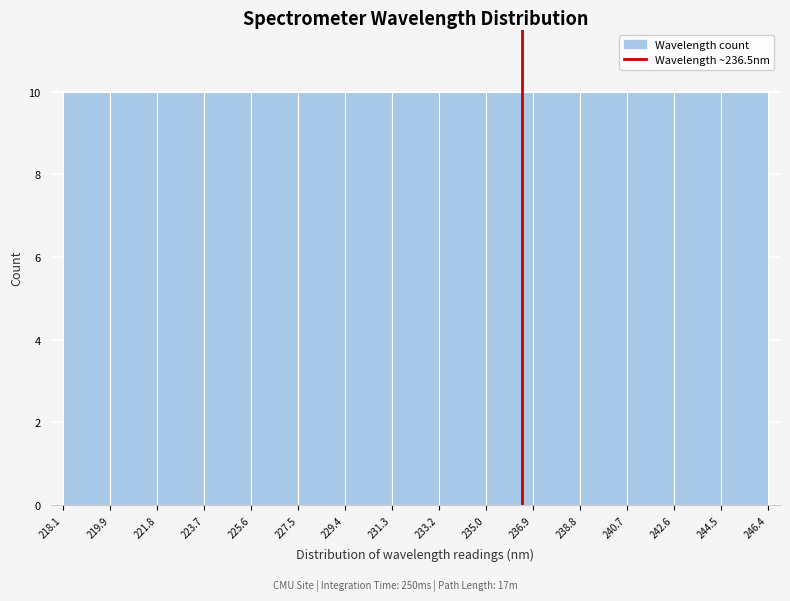

Reading left to right, transcribe this chart: for each bar, give the range it covers on the x-axis and its height. The values are not printed on the chart, so give them approximately, as read against the axis.

218.1 to 219.9: 10
219.9 to 221.8: 10
221.8 to 223.7: 10
223.7 to 225.6: 10
225.6 to 227.5: 10
227.5 to 229.4: 10
229.4 to 231.3: 10
231.3 to 233.2: 10
233.2 to 235.0: 10
235.0 to 236.9: 10
236.9 to 238.8: 10
238.8 to 240.7: 10
240.7 to 242.6: 10
242.6 to 244.5: 10
244.5 to 246.4: 10